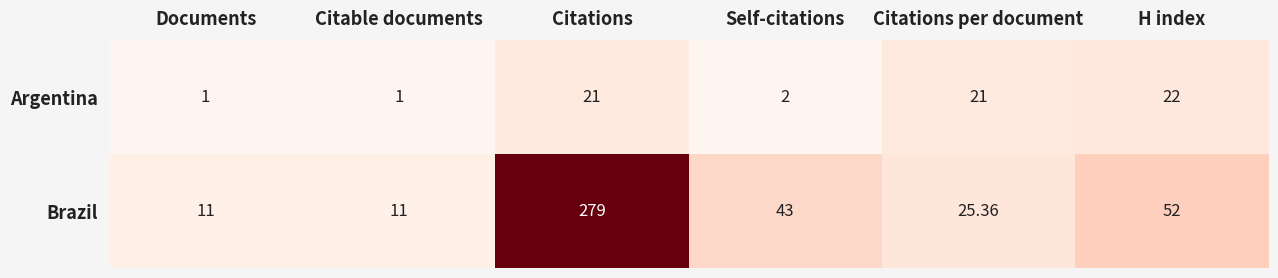

What is the total value across all series at Citable documents?

12.0